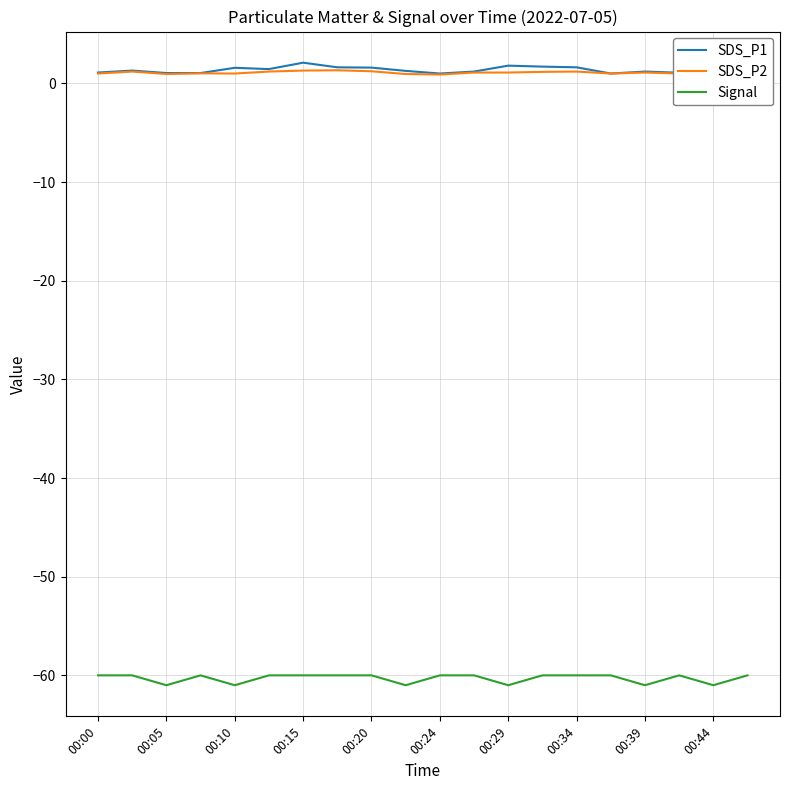

True or false: SDS_P2 and Signal cross at least once.

False